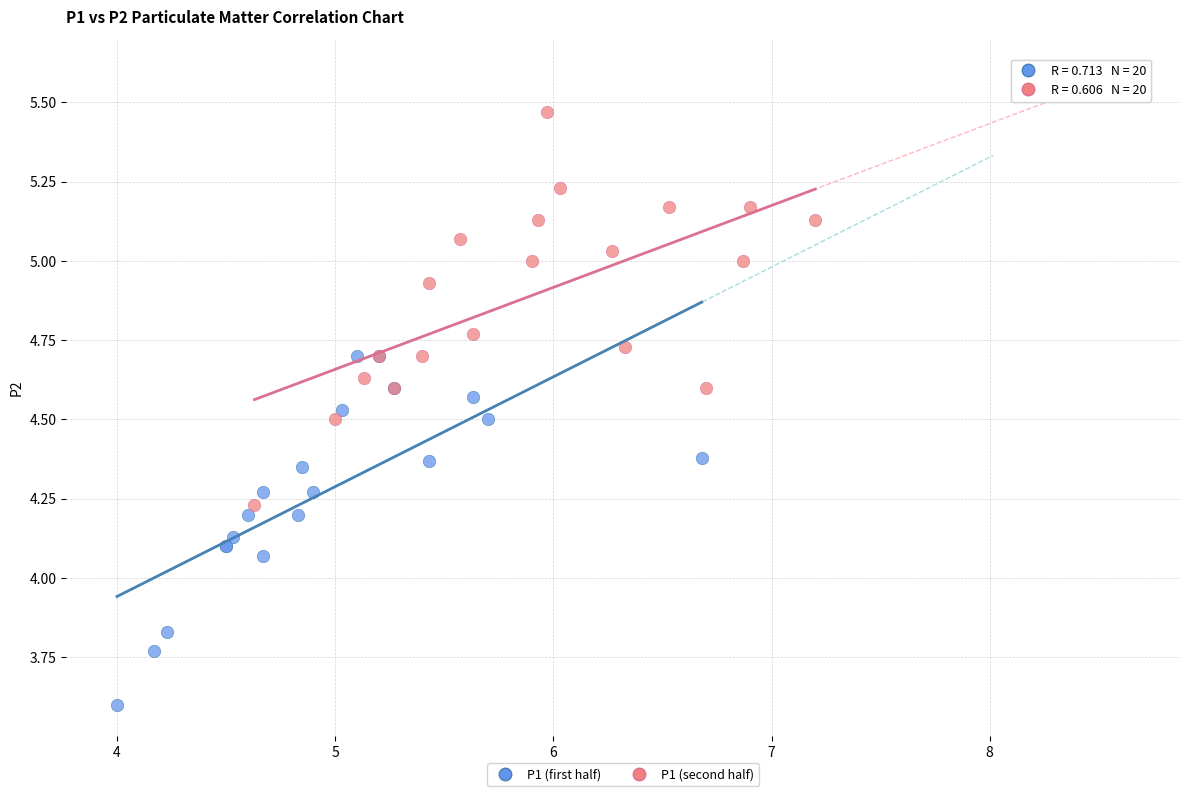

Which series contains the highest Y value?

P1 (second half)